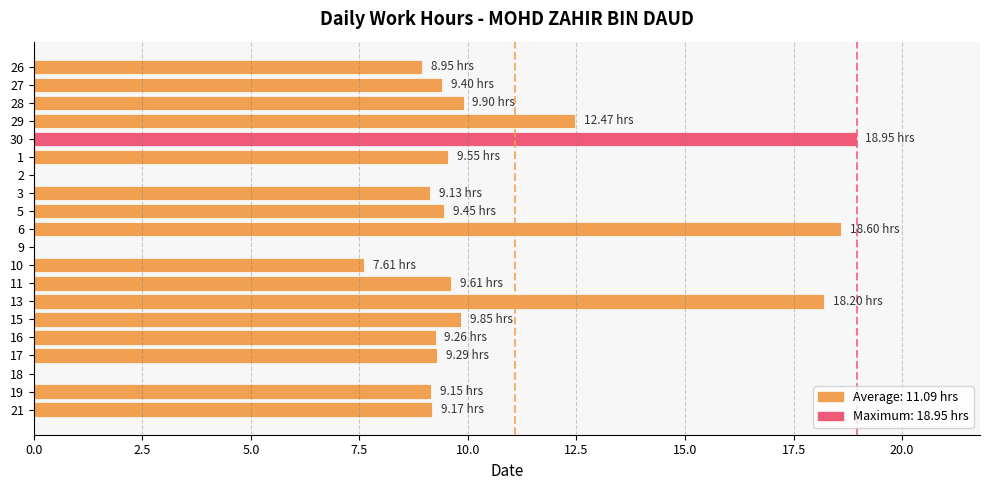

What is the sum of all values?

188.5